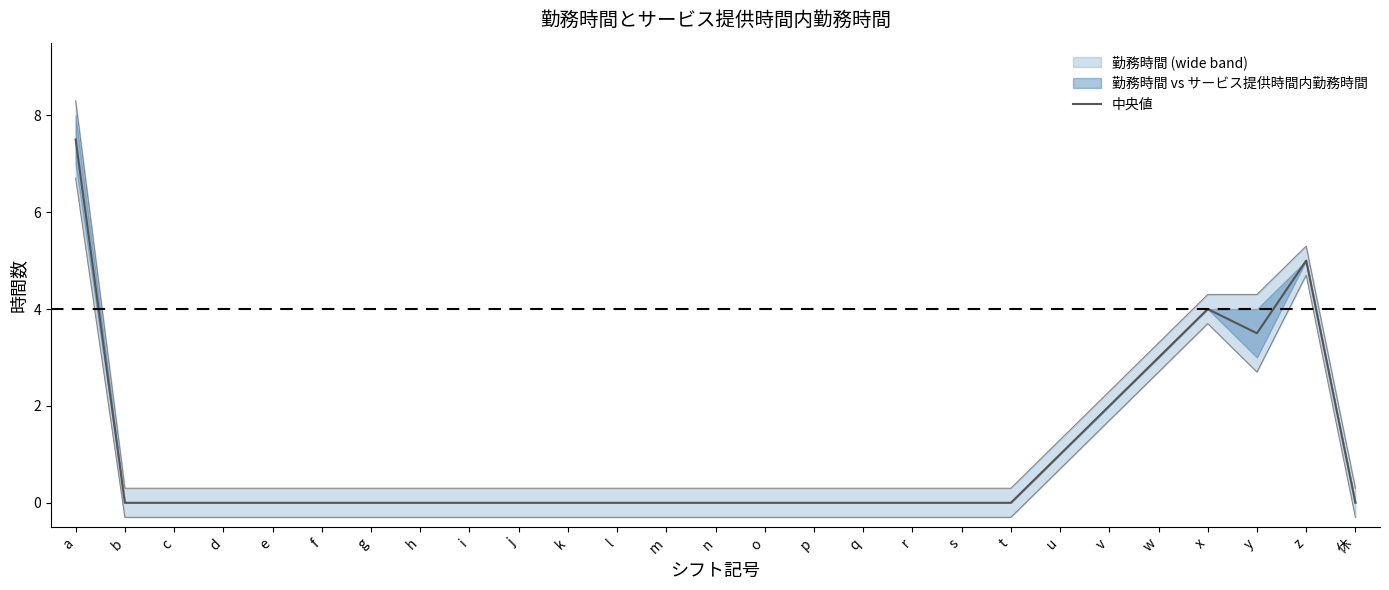

What is the difference between the maximum and minimum values?

7.5